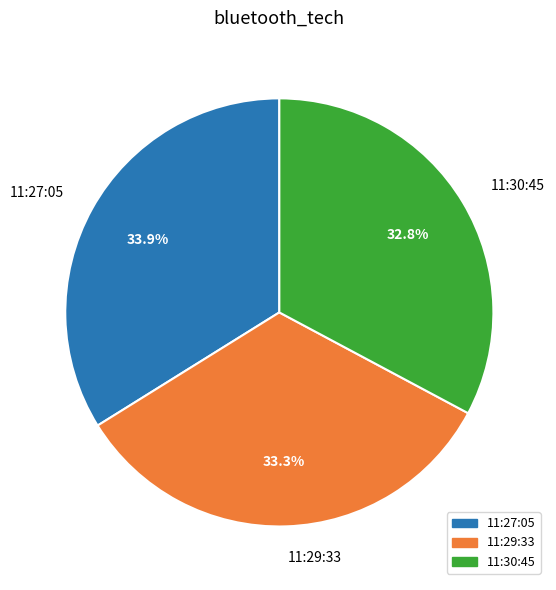

Which has a higher value, 11:29:33 or 11:30:45?

11:29:33